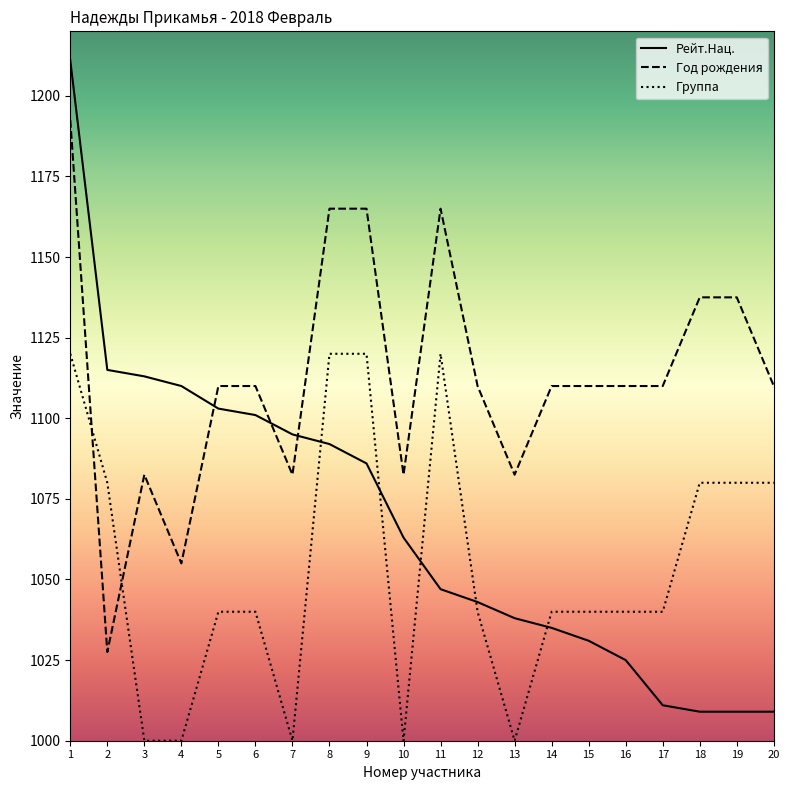

List the series in order of their peak value, lowest first.

Группа, Год рождения, Рейт.Нац.